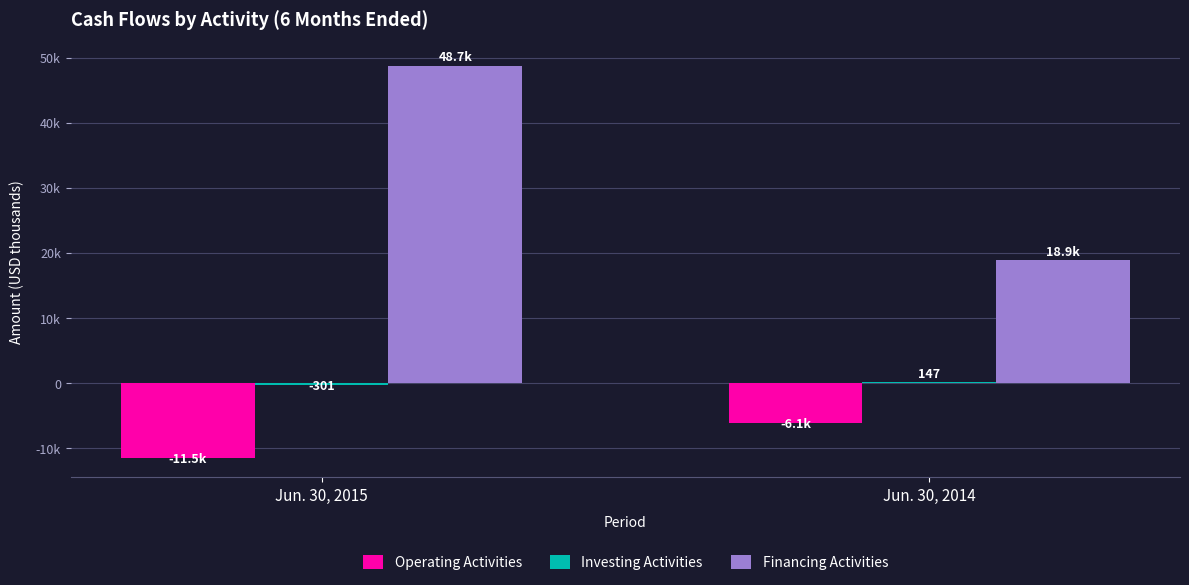

Does the chart contain stacked bars?

No